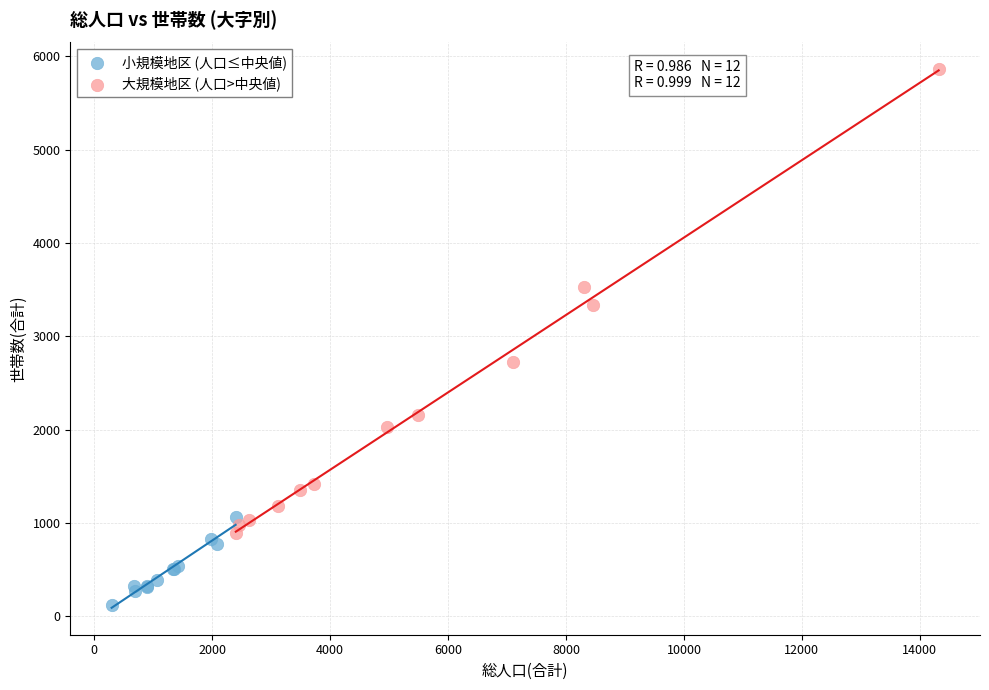

Which series contains the highest Y value?

大規模地区 (人口>中央値)